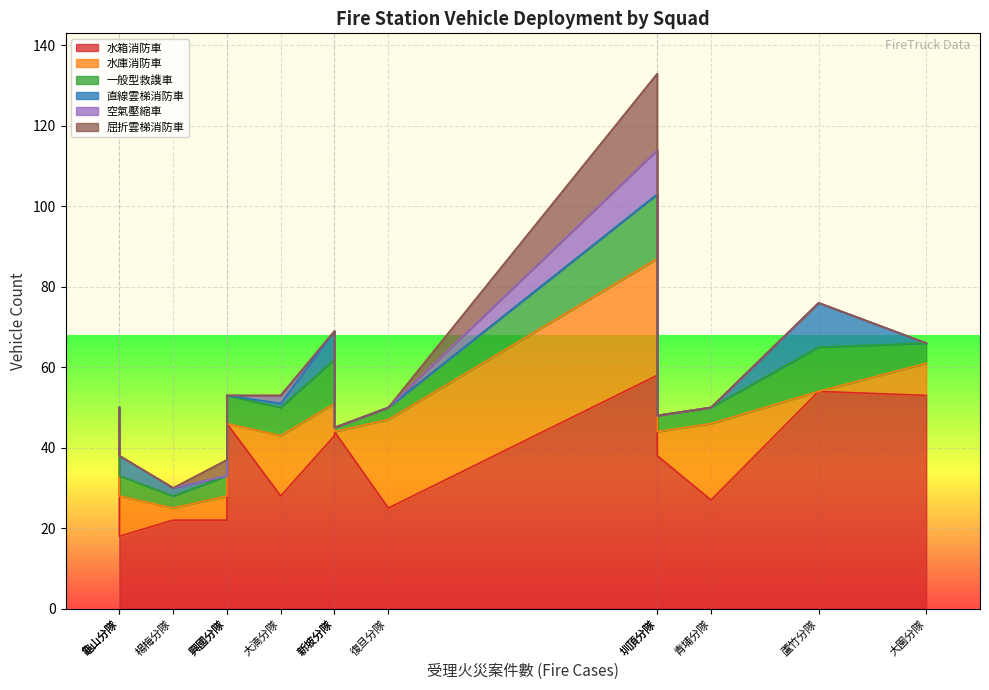

How many lines are shown in the chart?

6